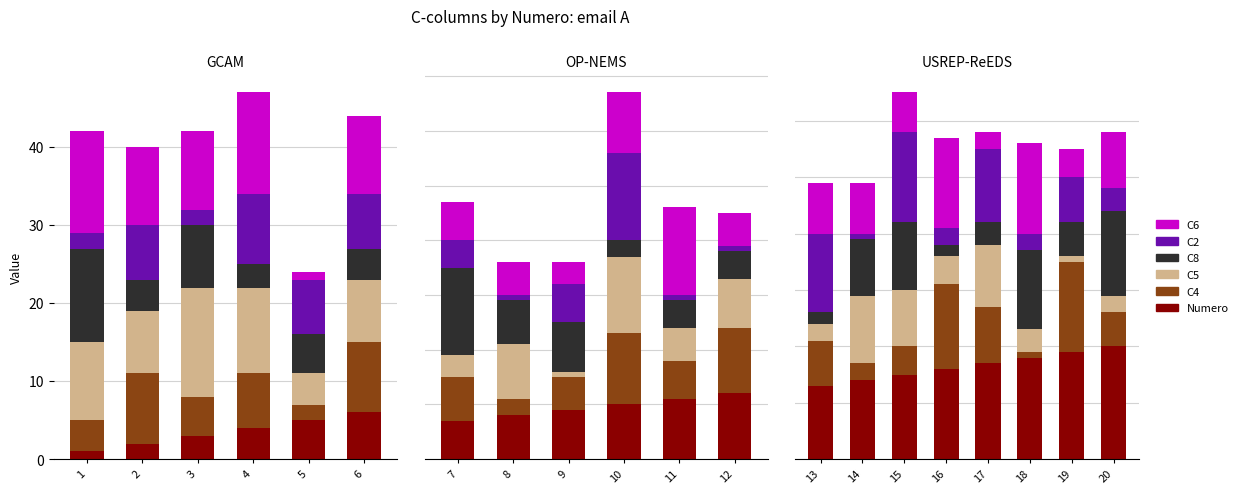

What is the difference between the second highest and minimum values in the C2 series?

13